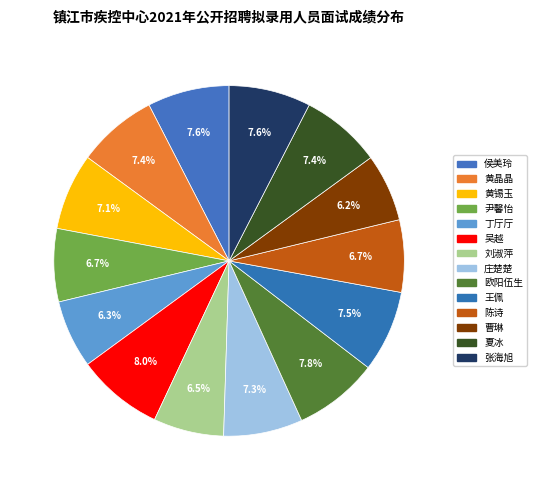

Combined, what portion of the pie is 王佩 and 刘淑萍?

14.0%